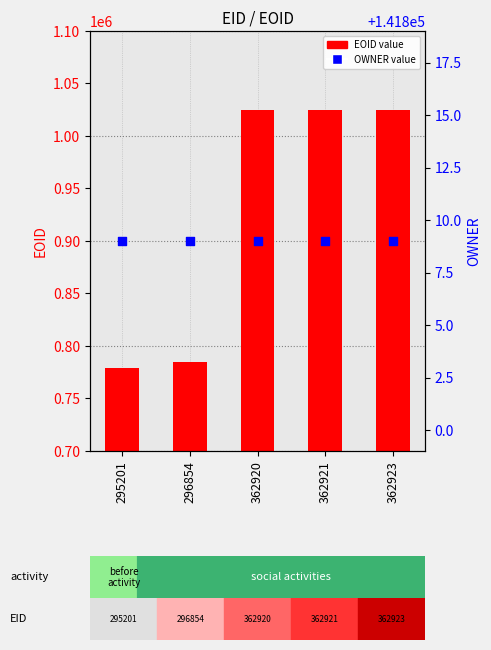

What are all the series names shown in the legend?

EOID value, OWNER value